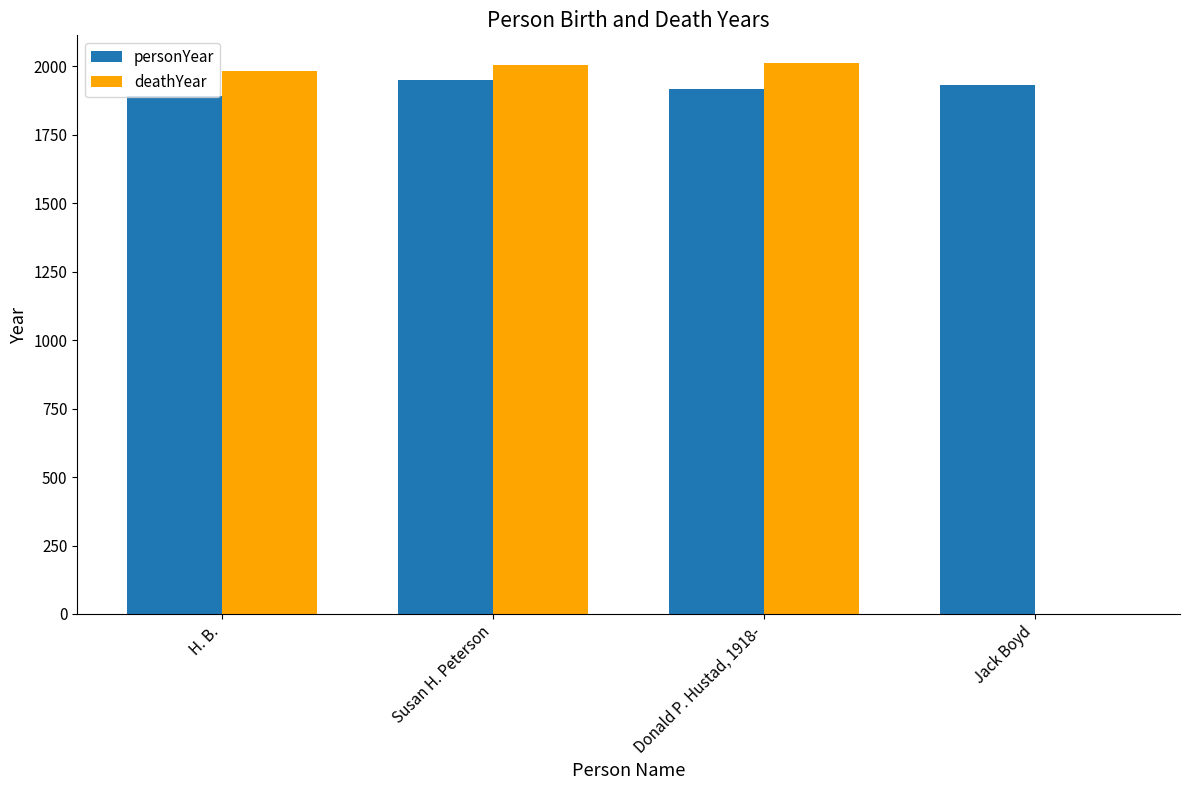

How many groups of bars are there?

4